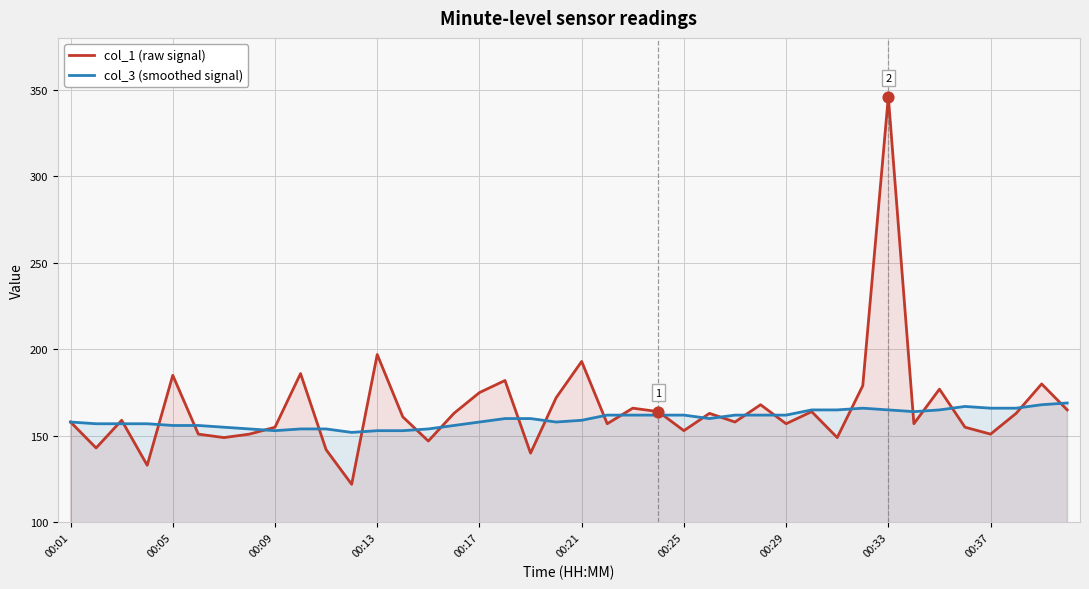

At which category is the sum across all series the highest?

00:33